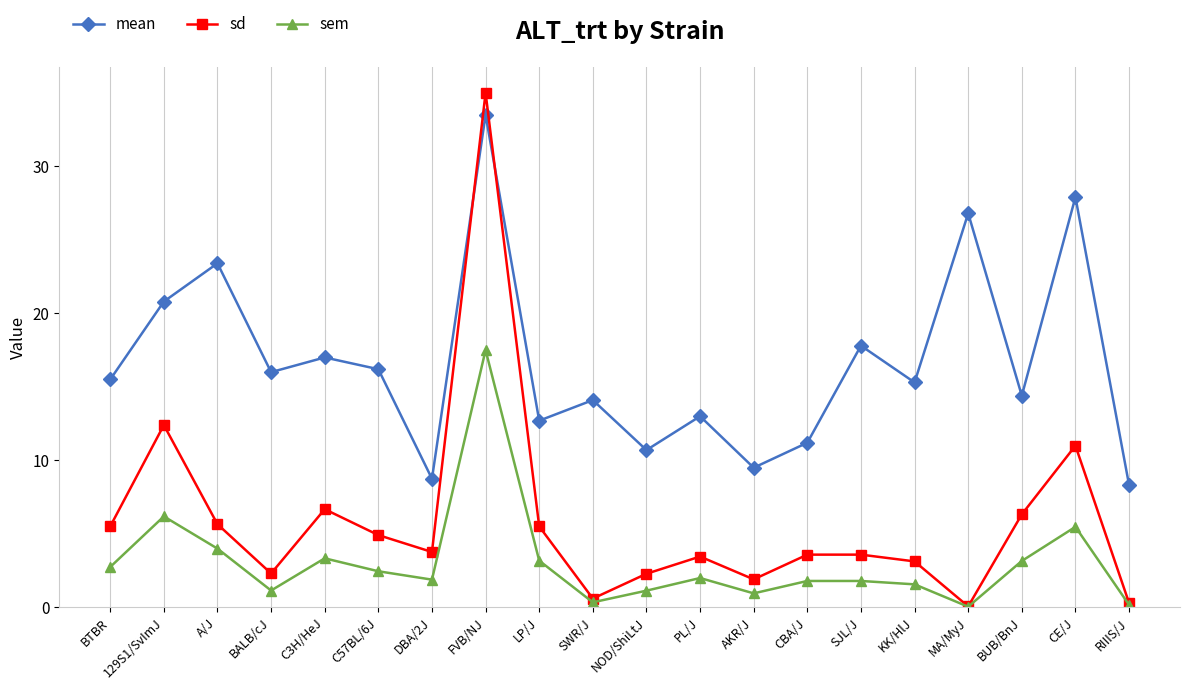

Where is the first local maximum for mean?

A/J